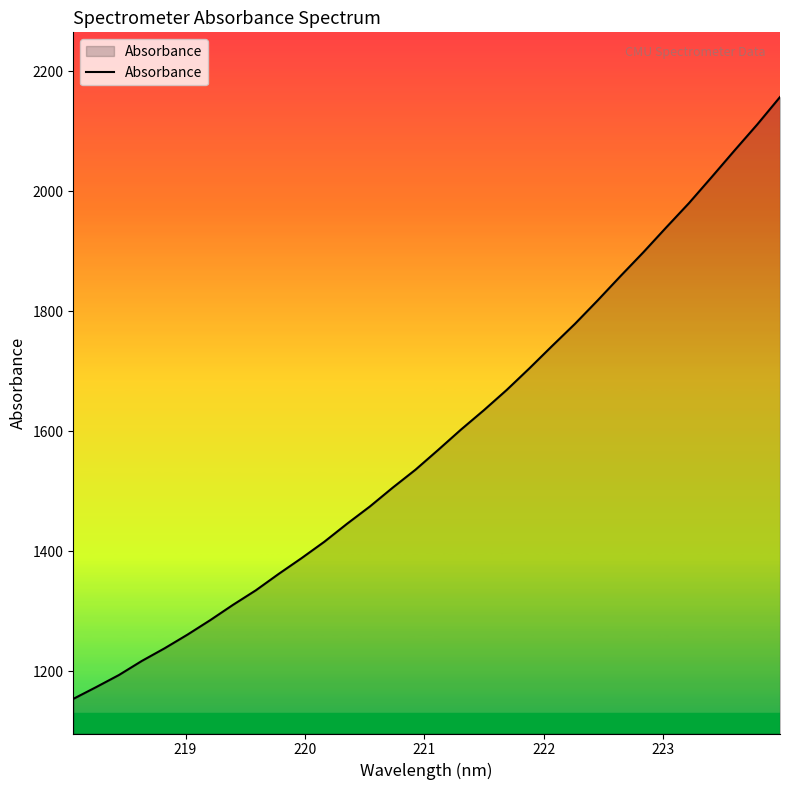

What is the smallest value displayed?

1153.9